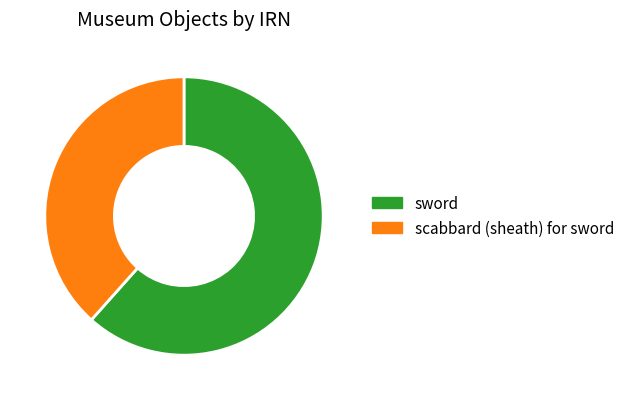

Is it true that scabbard (sheath) for sword is 38% of the pie?

True